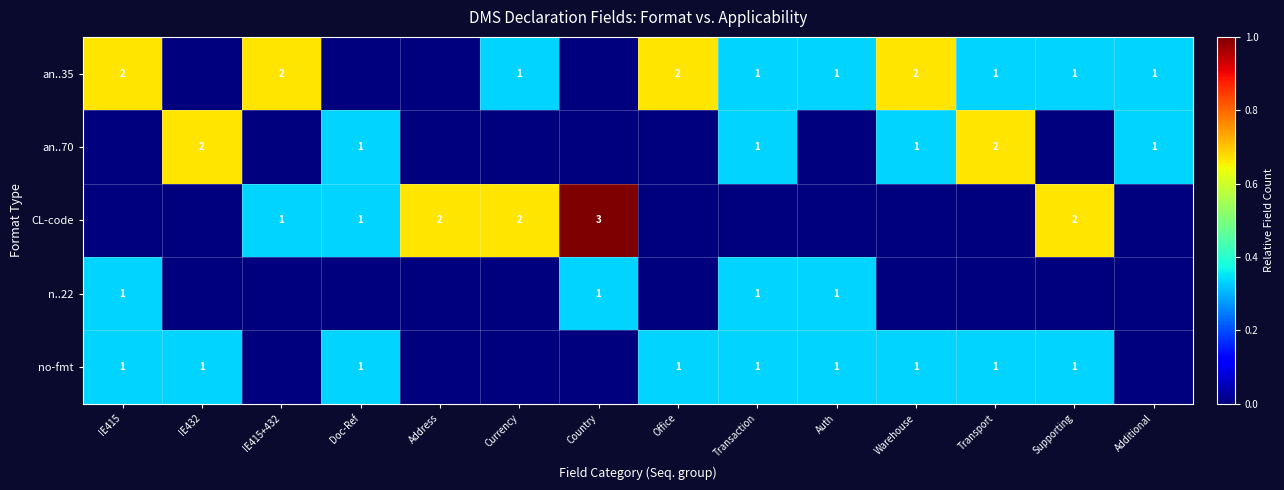

The value of an..35 at Currency is 1. True or false?

True